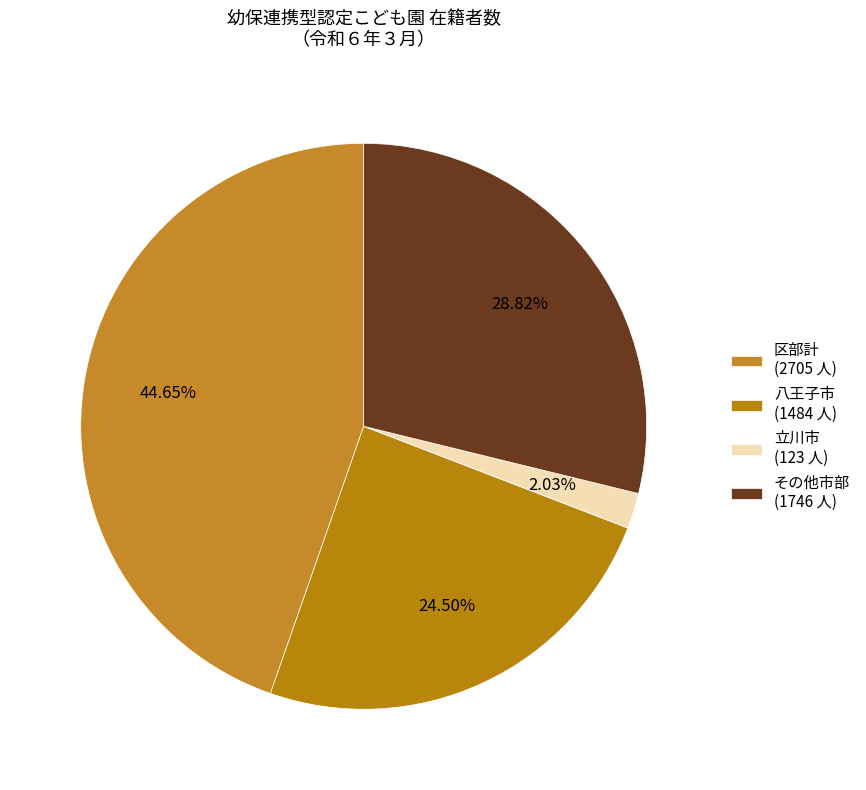

Count the number of slices in the pie.

4